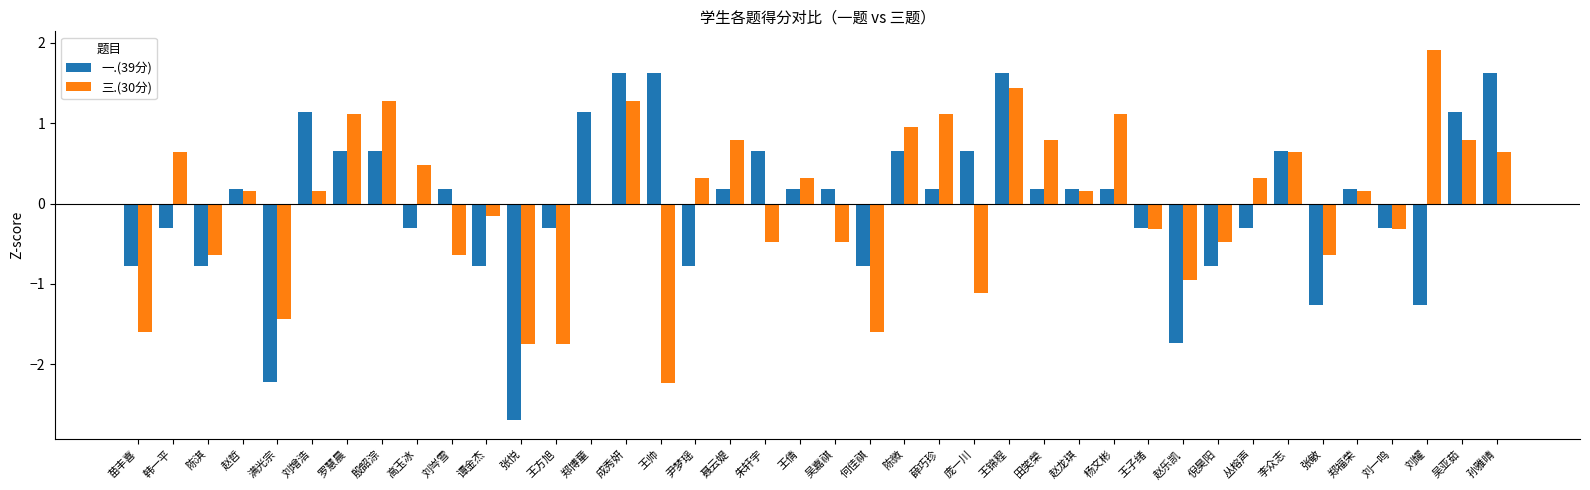

What is the total value across all series at 倪昊阳?

-1.3